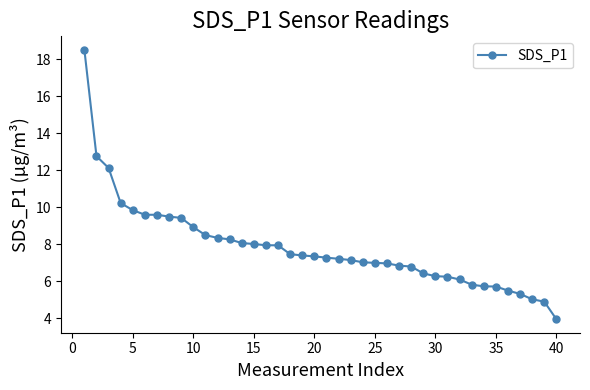

What is the sum of all values?

313.2